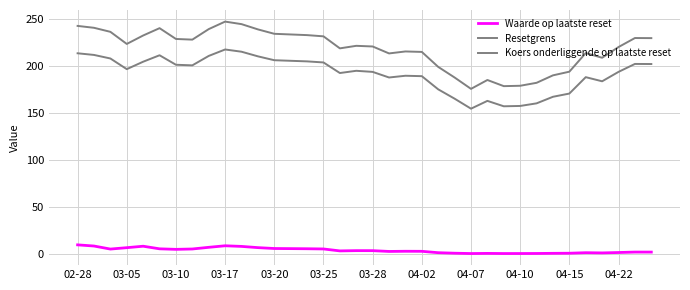

In Resetgrens, how many points are lower than both neighbors (excluding endpoints)?

7